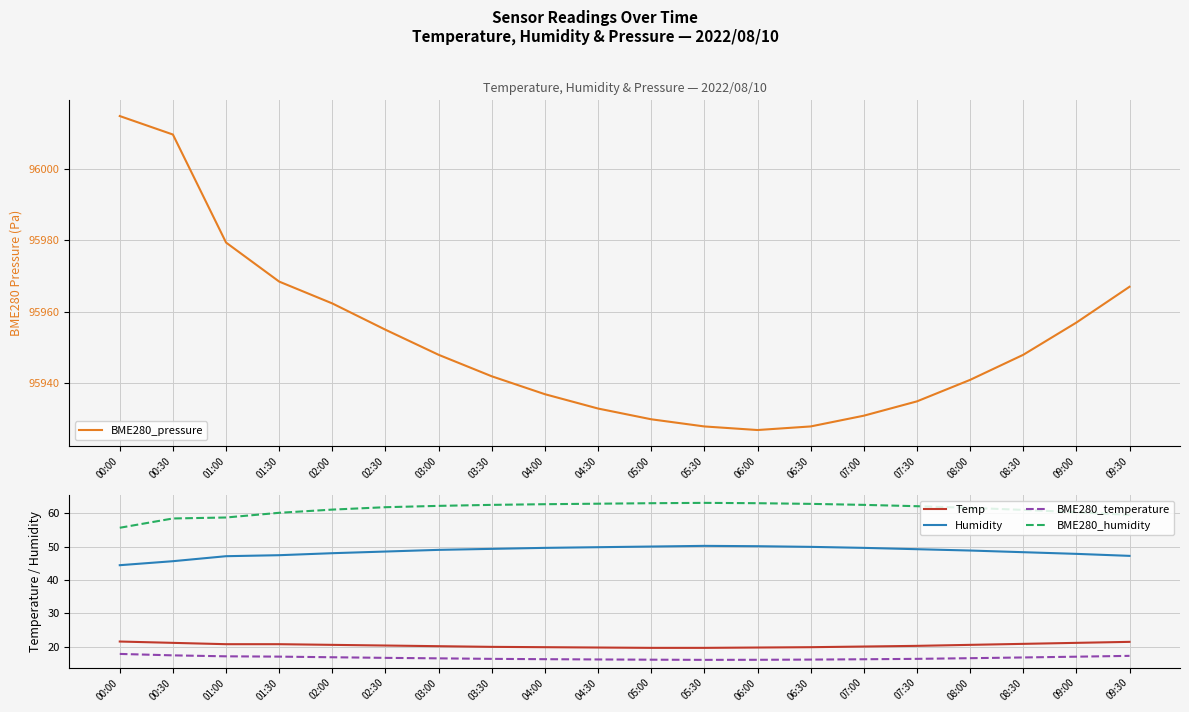

Does the chart display data point markers on the line(s)?

No